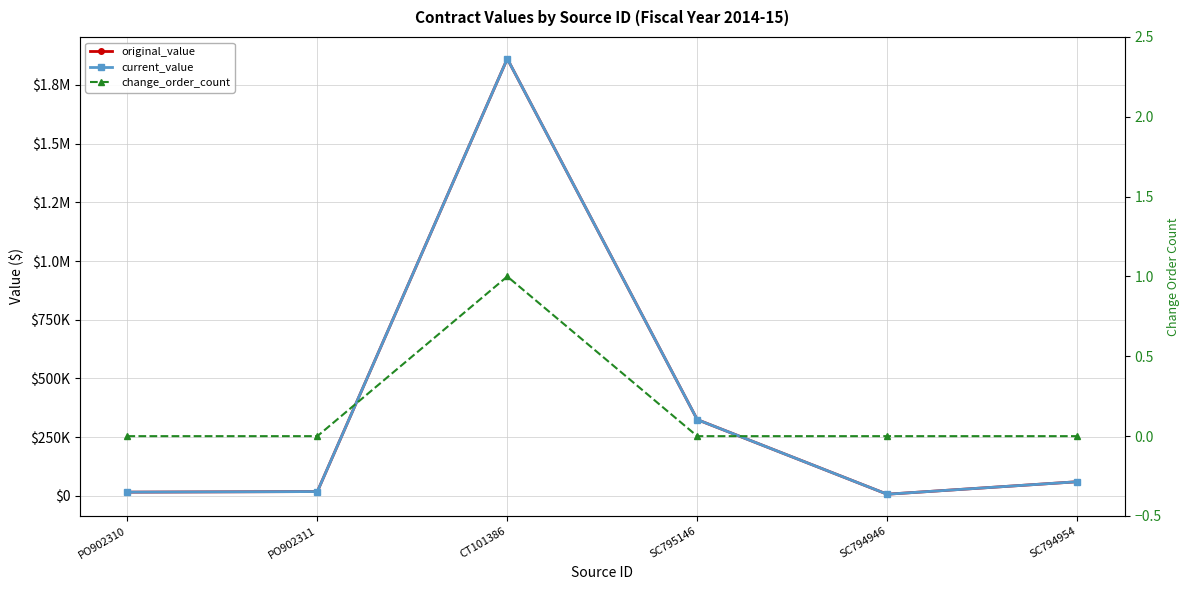

Reading left to right, extract all data points from this chart.

original_value: 15680.5	18189.6	1861722.0	324645.0	6826.8	60000.0
current_value: 15680.5	18189.6	1861722.0	324645.0	6826.8	60000.0
change_order_count: 0.0	0.0	1.0	0.0	0.0	0.0